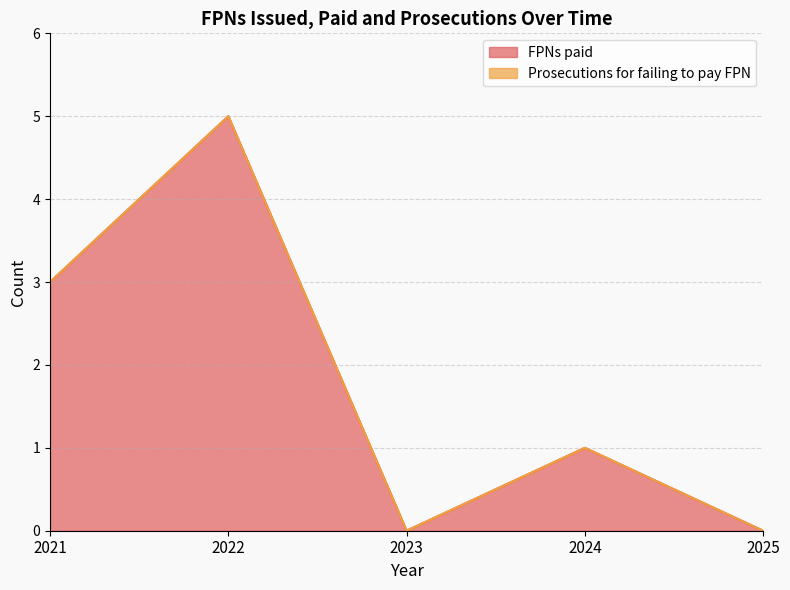

Where is the first local maximum?

2022